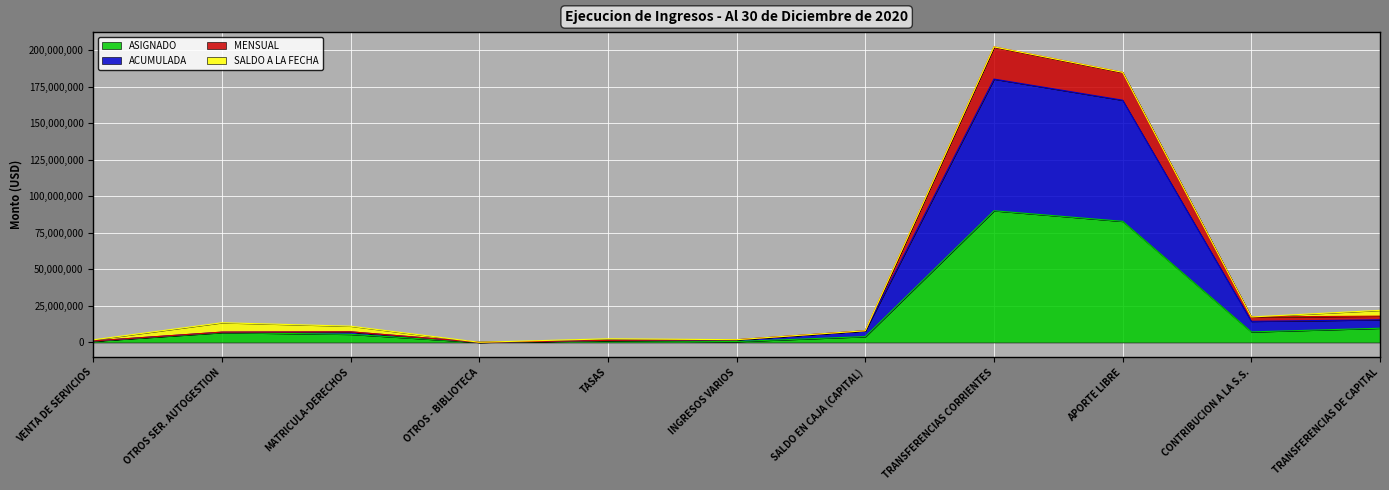

Which category has the highest value in the ASIGNADO series?

TRANSFERENCIAS CORRIENTES